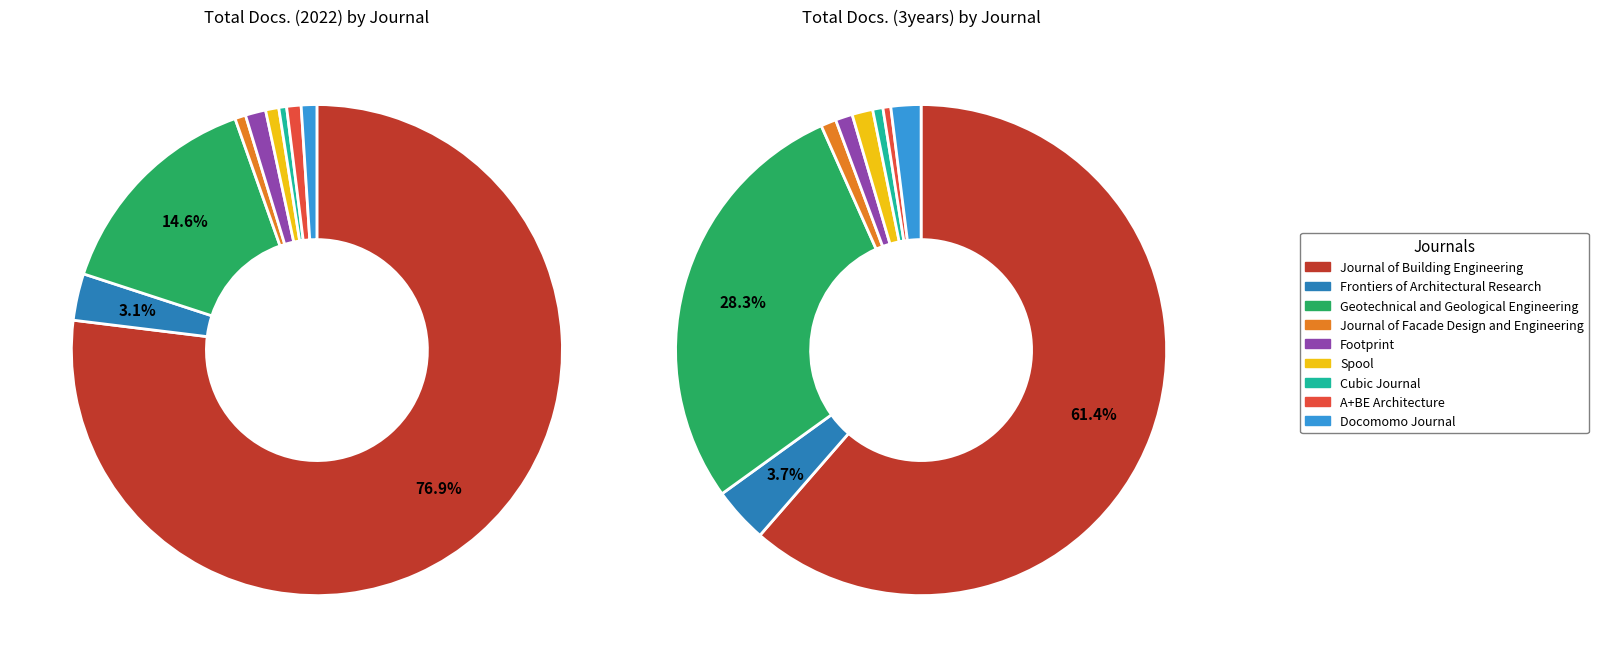

To the nearest percent, what is the combined percentage of Journal of Facade Design and Engineering and Cubic Journal?

1%